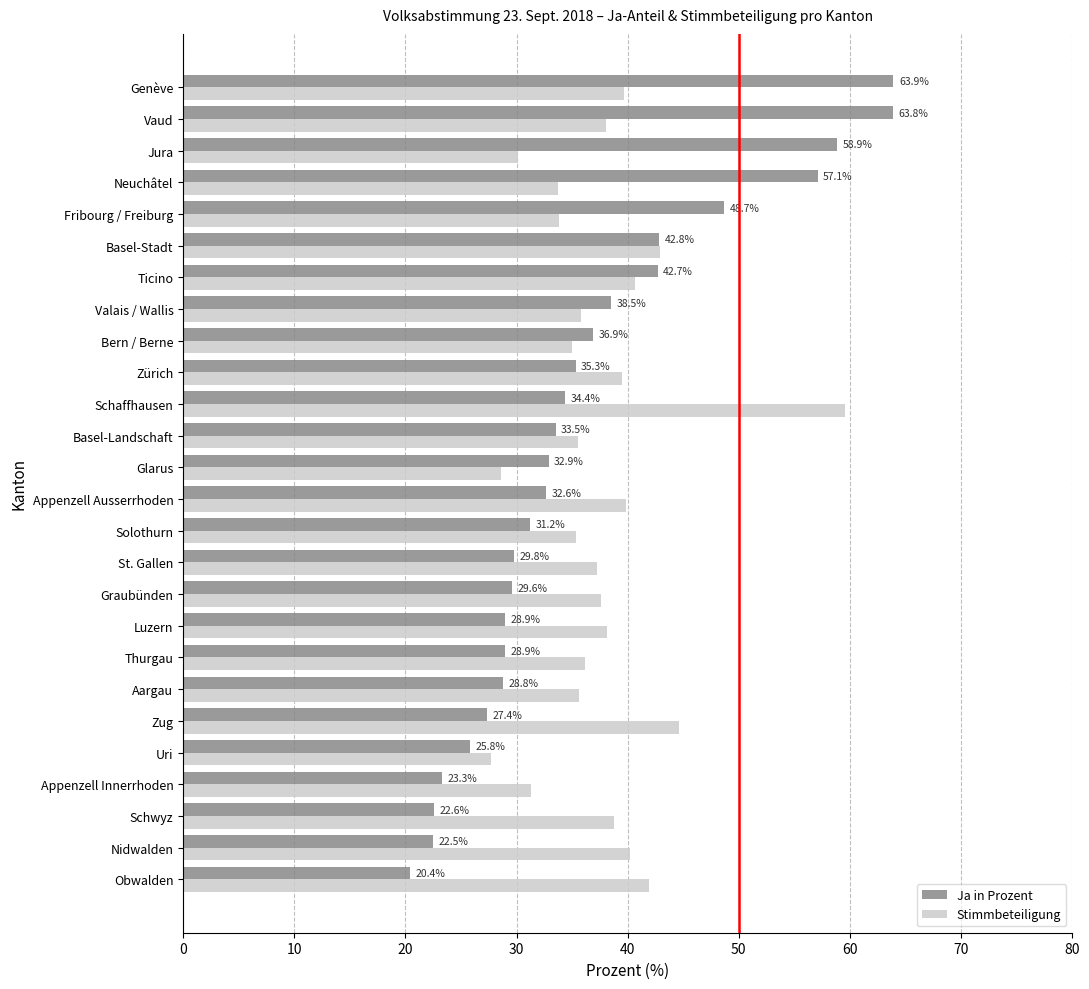

Which category has the highest value across all series?

Genève